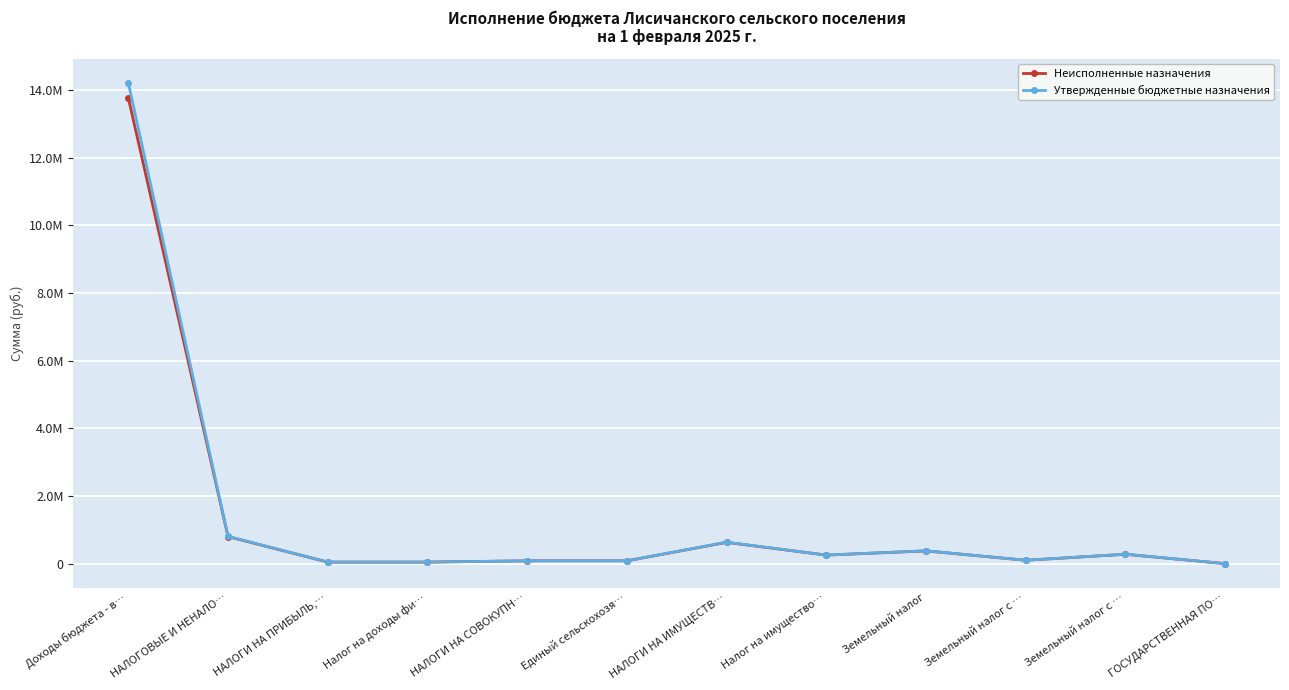

What is the difference between the second highest and second lowest values in the Утвержденные бюджетные назначения series?

760000.0